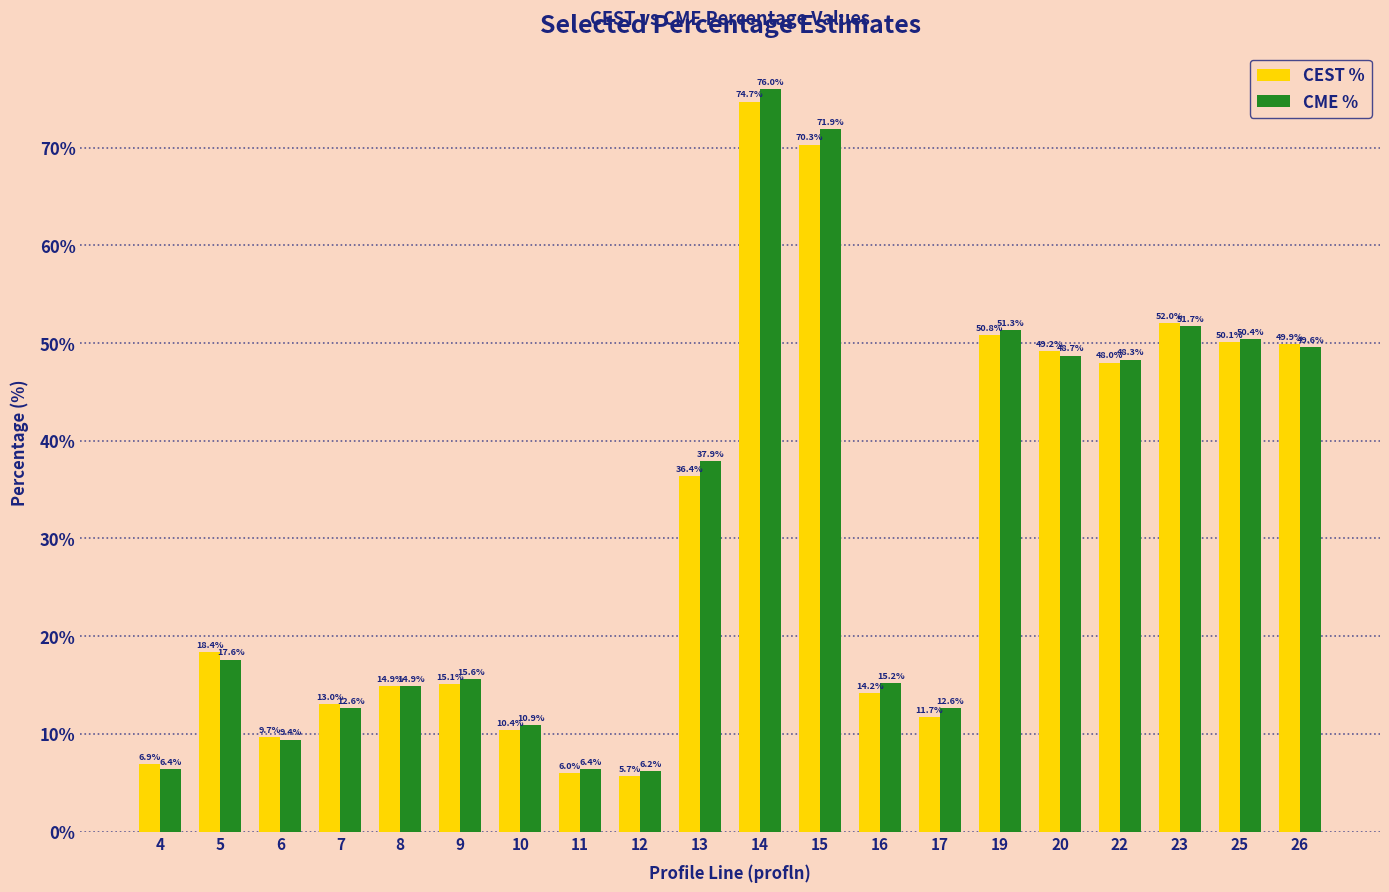

Reading left to right, what are all the values shown in this chart?

CEST %: 6.9	18.4	9.7	13.0	14.9	15.1	10.4	6.0	5.7	36.4	74.7	70.3	14.2	11.7	50.8	49.2	48.0	52.0	50.1	49.9
CME %: 6.4	17.6	9.4	12.6	14.9	15.6	10.9	6.4	6.2	37.9	76.0	71.9	15.2	12.6	51.3	48.7	48.3	51.7	50.4	49.6